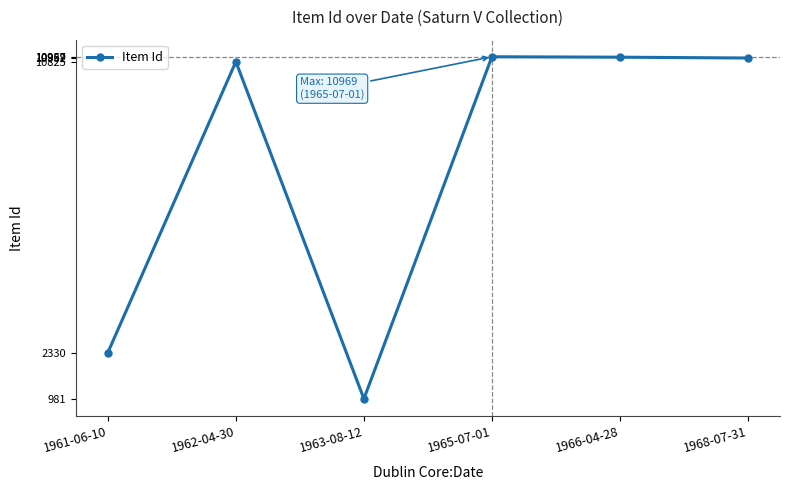

What is the change in value from 1963-08-12 to 1966-04-28?

+9976